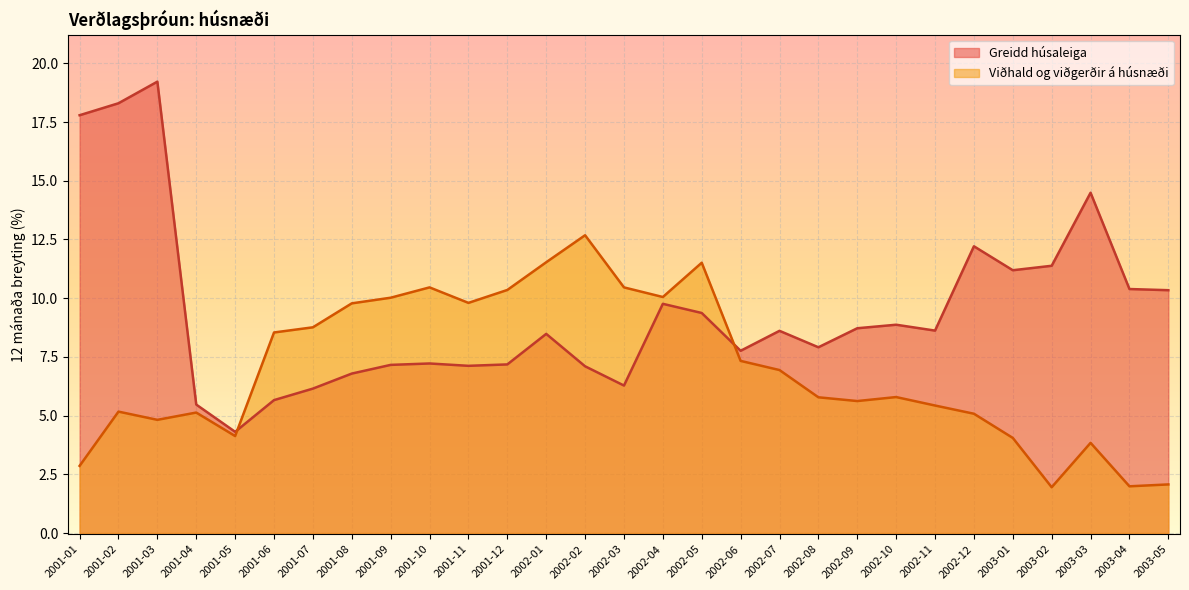

At which category is the sum across all series the highest?

2001-03